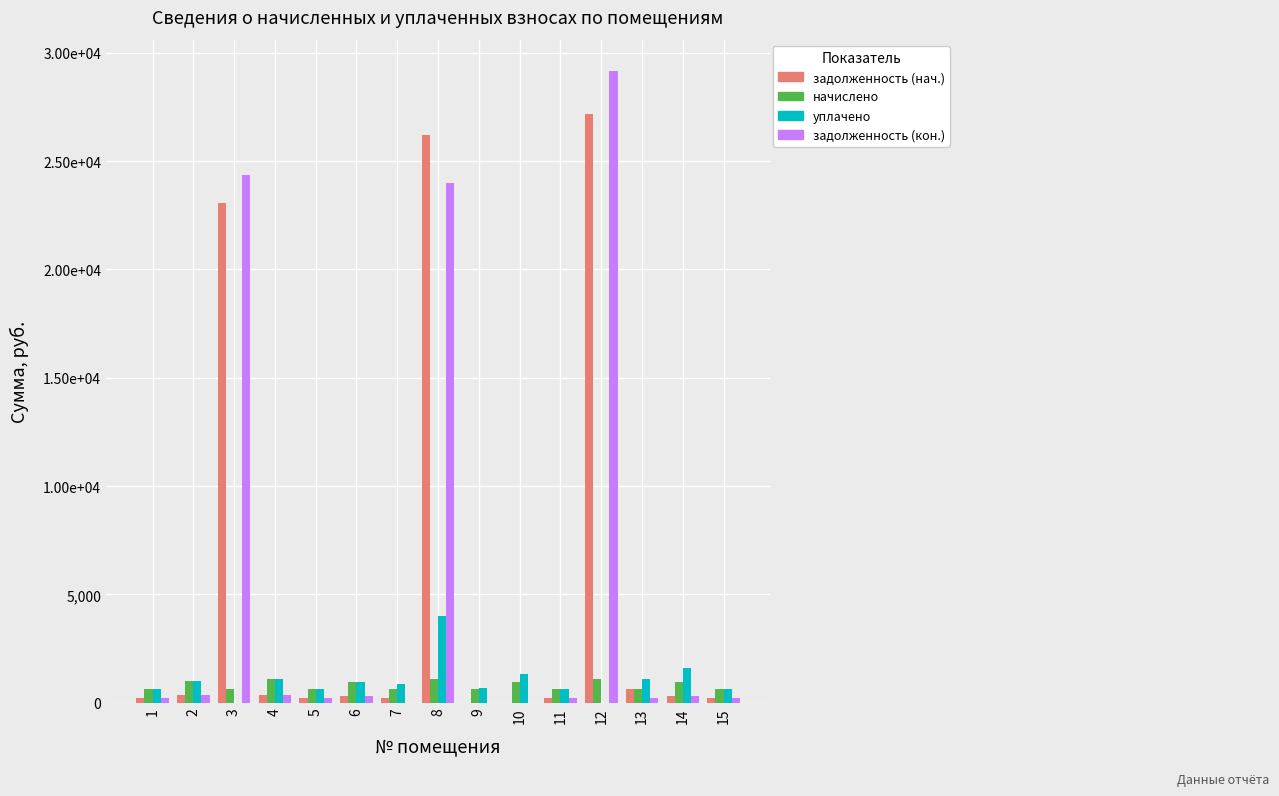

Does the chart contain stacked bars?

No